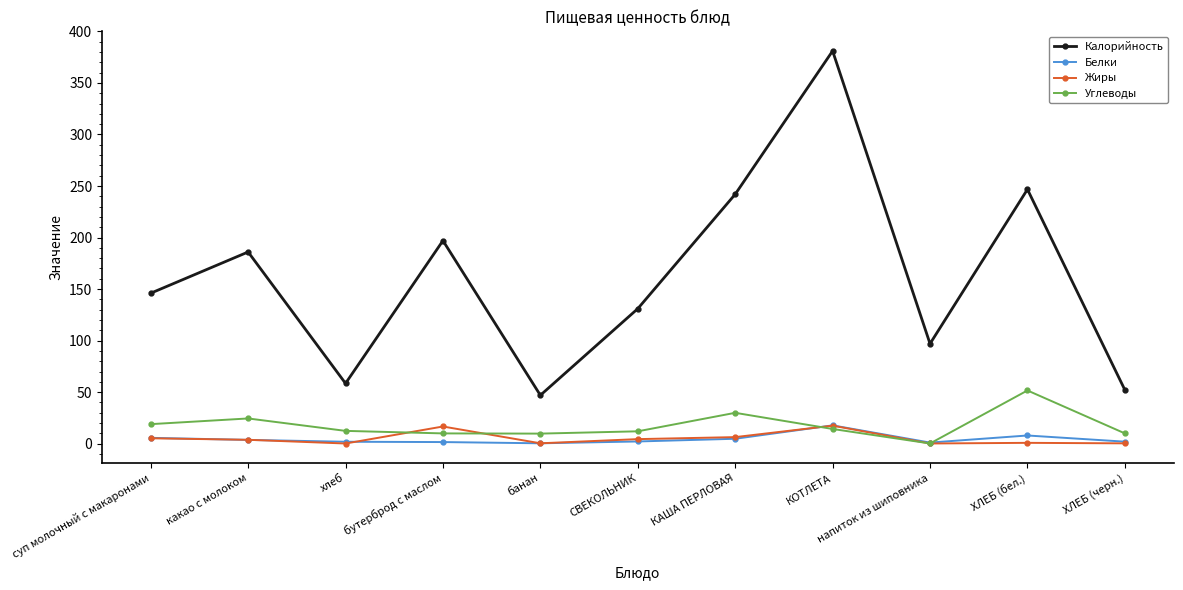

Does the chart display data point markers on the line(s)?

Yes